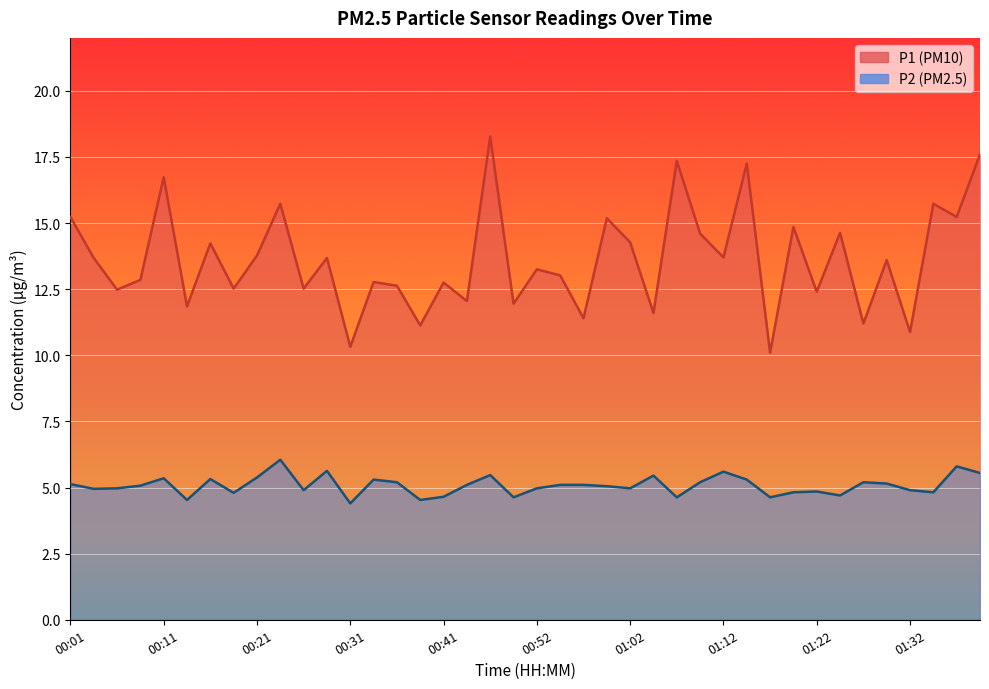

Reading left to right, list all the values displayed in this chart.

P1: 15.2	13.7	12.5	12.8	16.7	11.8	14.2	12.5	13.8	15.7	12.5	13.7	10.3	12.8	12.6	11.1	12.8	12.1	18.3	11.9	13.2	13.0	11.4	15.2	14.3	11.6	17.4	14.6	13.7	17.2	10.1	14.8	12.4	14.6	11.2	13.6	10.9	15.7	15.2	17.6
P2: 5.1	5.0	5.0	5.1	5.3	4.5	5.3	4.8	5.4	6.0	4.9	5.6	4.4	5.3	5.2	4.5	4.7	5.1	5.5	4.6	5.0	5.1	5.1	5.0	5.0	5.5	4.6	5.2	5.6	5.3	4.6	4.8	4.8	4.7	5.2	5.2	4.9	4.8	5.8	5.5